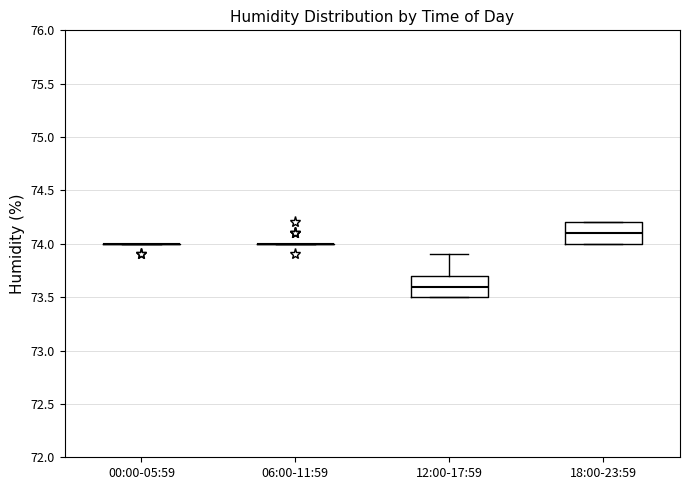

Reading left to right, transcribe this box plot: for each box, give where its median line is, the range the box spans, and where its two whiskers end, as read against the y-axis. The values are not printed on the chart, so give them approximately, as read against the axis.

00:00-05:59: box collapsed to a line at 74.0, whiskers 74.0 to 74.0
06:00-11:59: box collapsed to a line at 74.0, whiskers 74.0 to 74.0
12:00-17:59: median 73.6, box 73.5 to 73.7, whiskers 73.5 to 73.9
18:00-23:59: median 74.1, box 74.0 to 74.2, whiskers 74.0 to 74.2